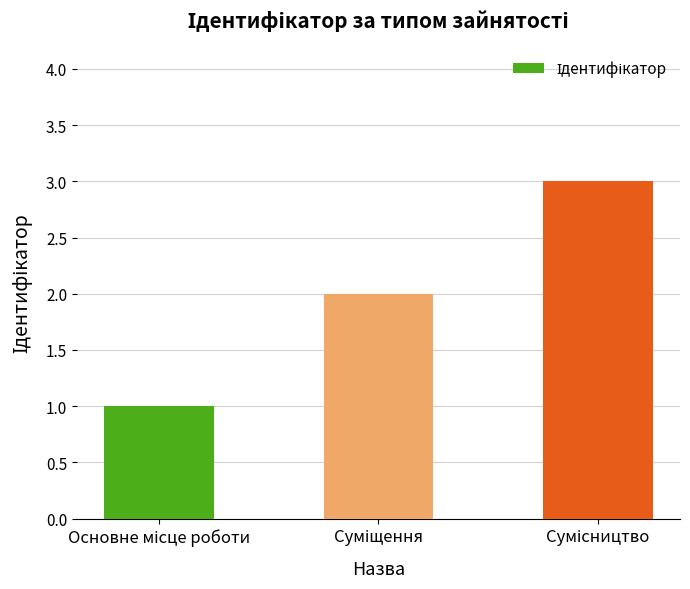

What is the sum of all values?

6